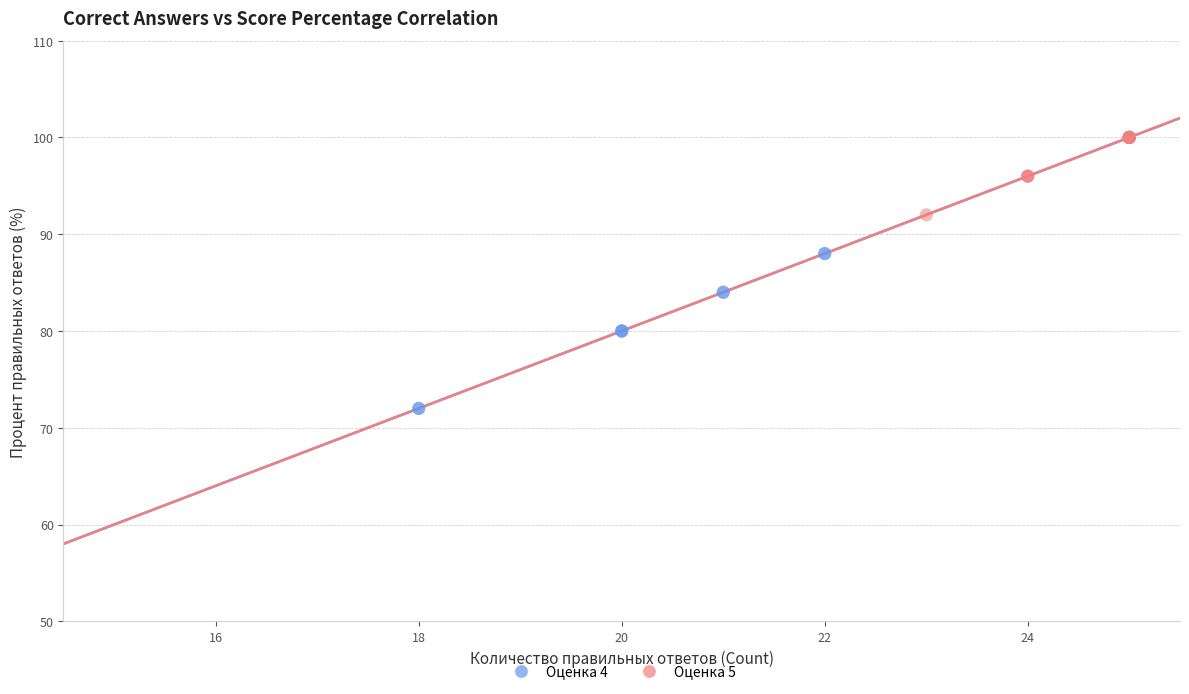

What are all the series names shown in the legend?

Оценка 4, Оценка 5